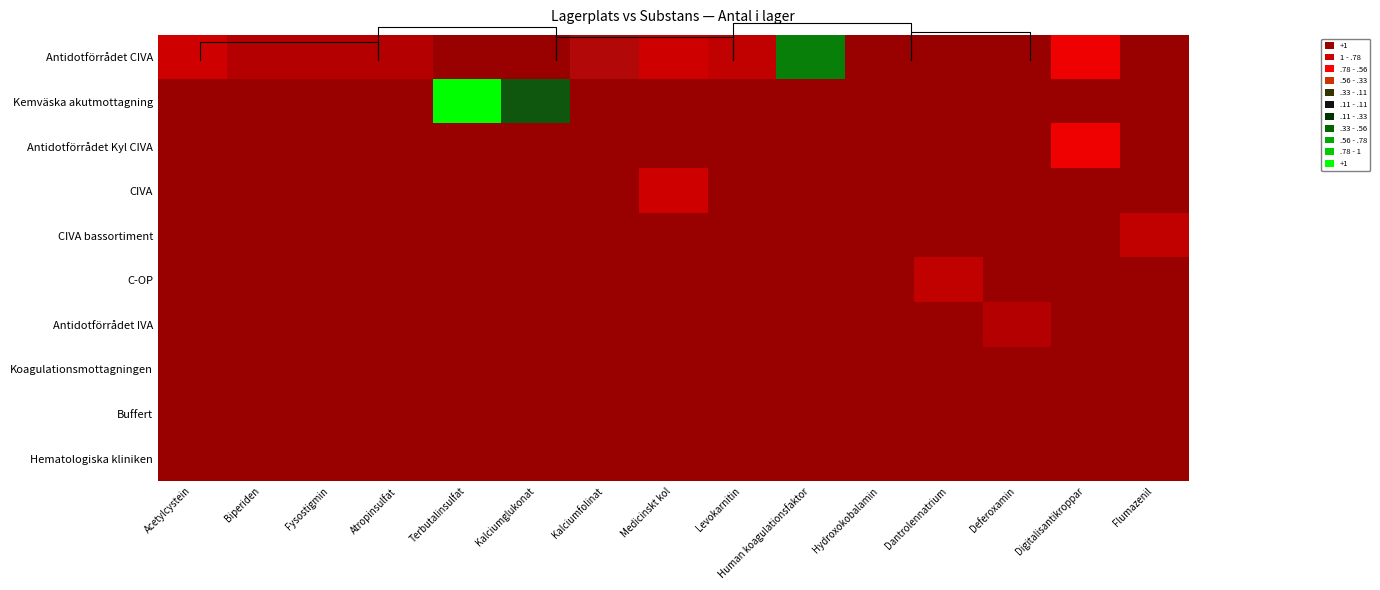

What is the total value across all series at Medicinskt kol?

-9.5